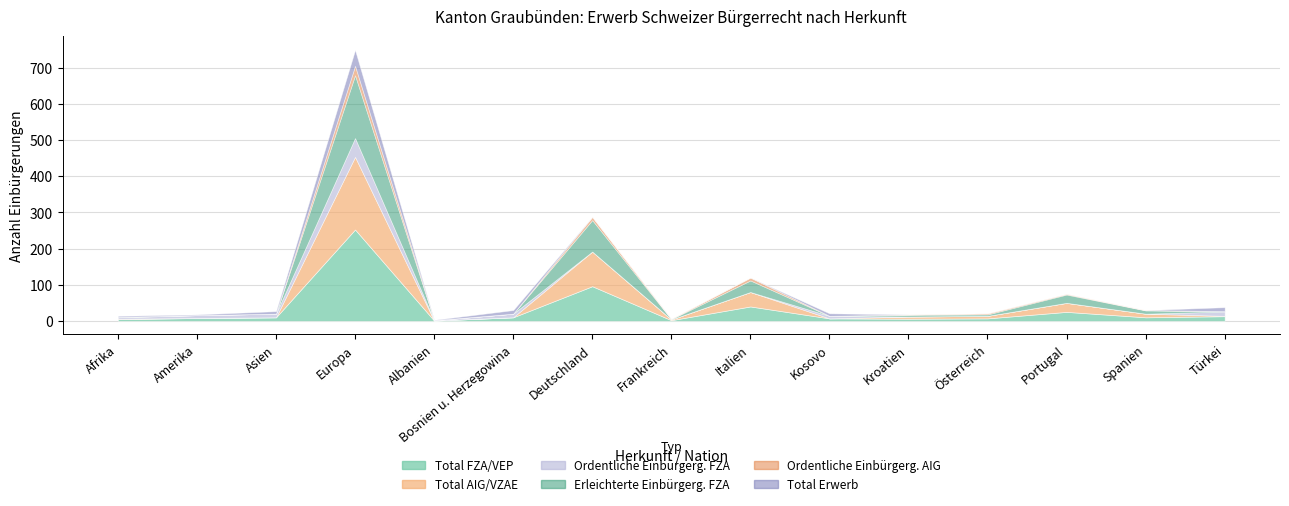

At which category does the chart reach its minimum across all series?

Amerika